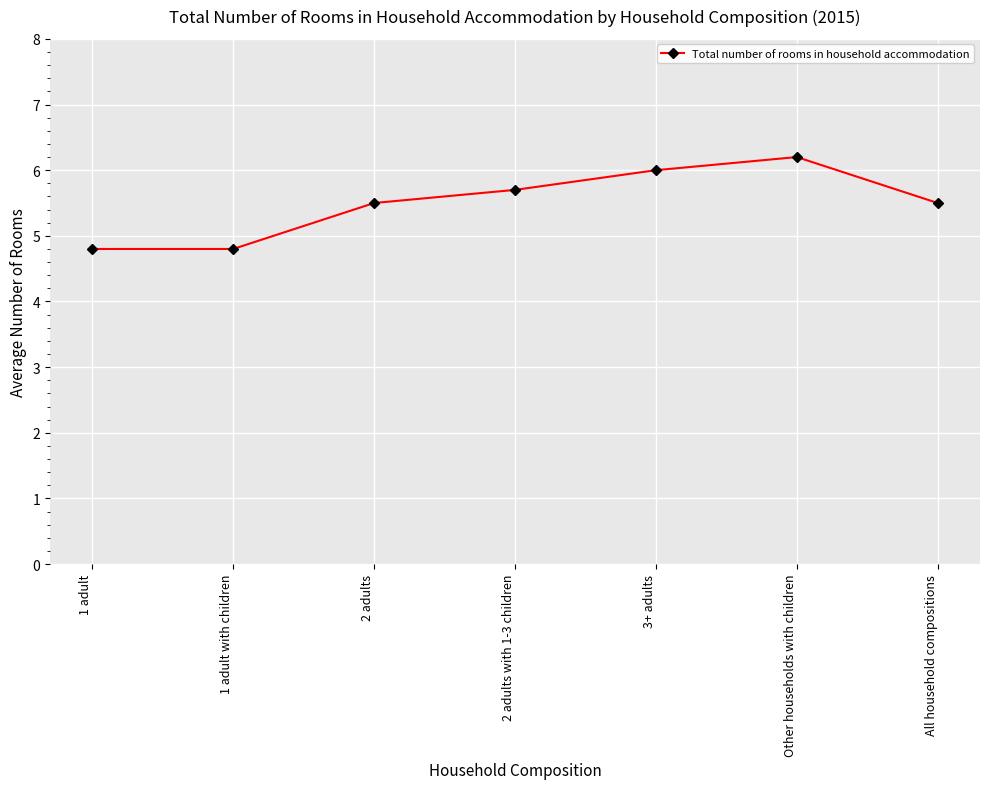

How many data points are less than 5?

2